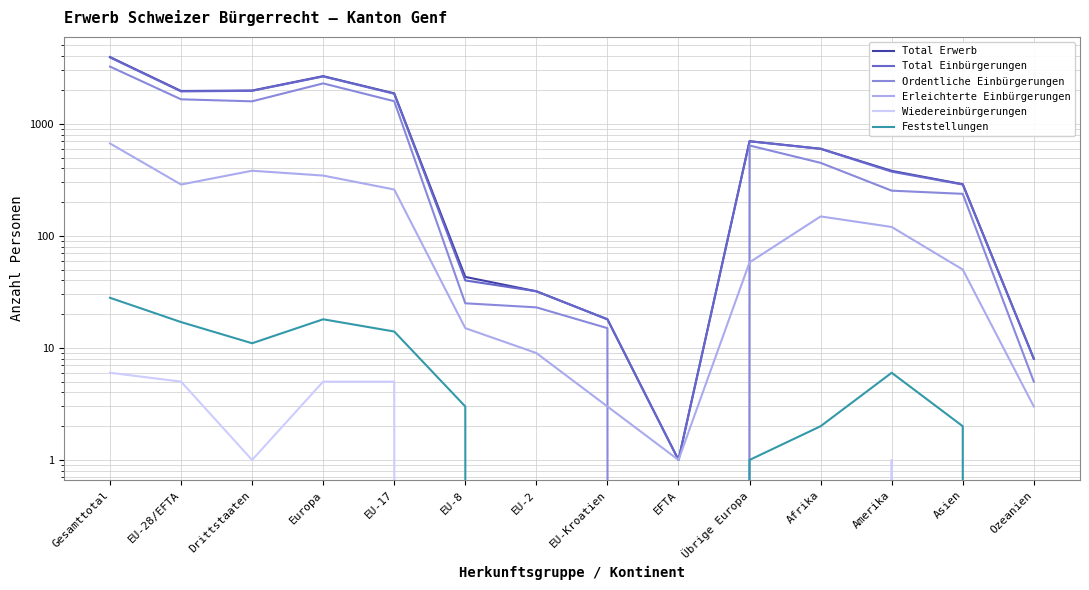

How many values in the Total Erwerb series are below 599?

7